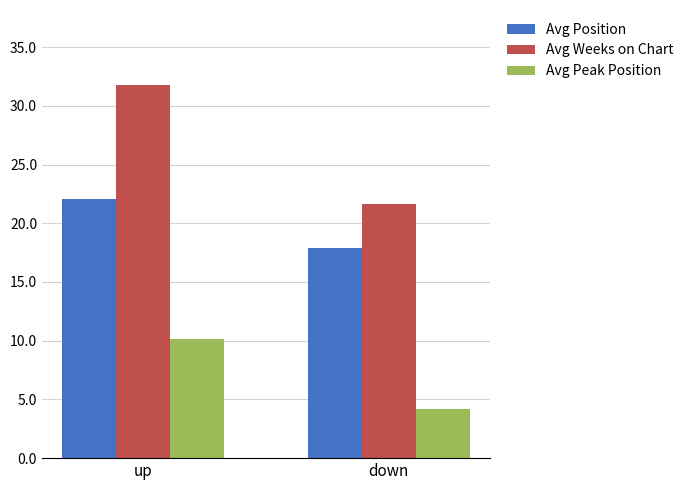

Reading right to left, what are all the values shown in this chart?

Avg Position: down=17.9	up=22.0
Avg Weeks on Chart: down=21.7	up=31.8
Avg Peak Position: down=4.2	up=10.2